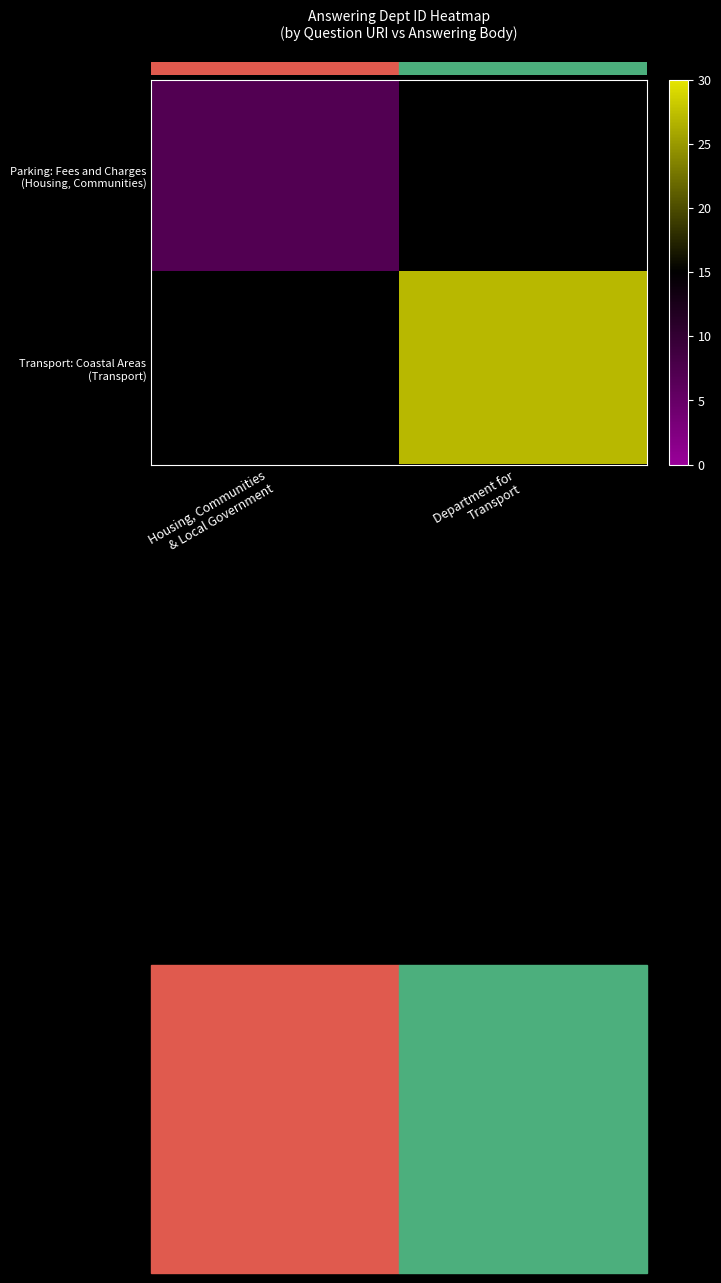

Is the value of Parking: Fees and Charges (Housing, Communities) at Department for Transport greater than the value of Transport: Coastal Areas (Transport) at Department for Transport?

No